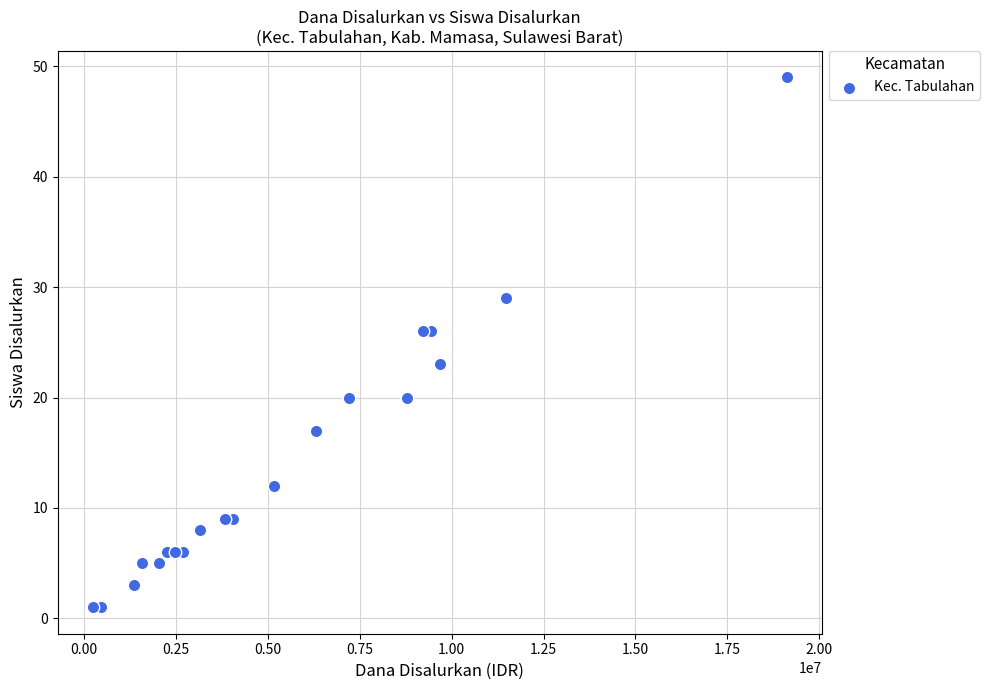

What is the range of Y values (max minus min)?

48